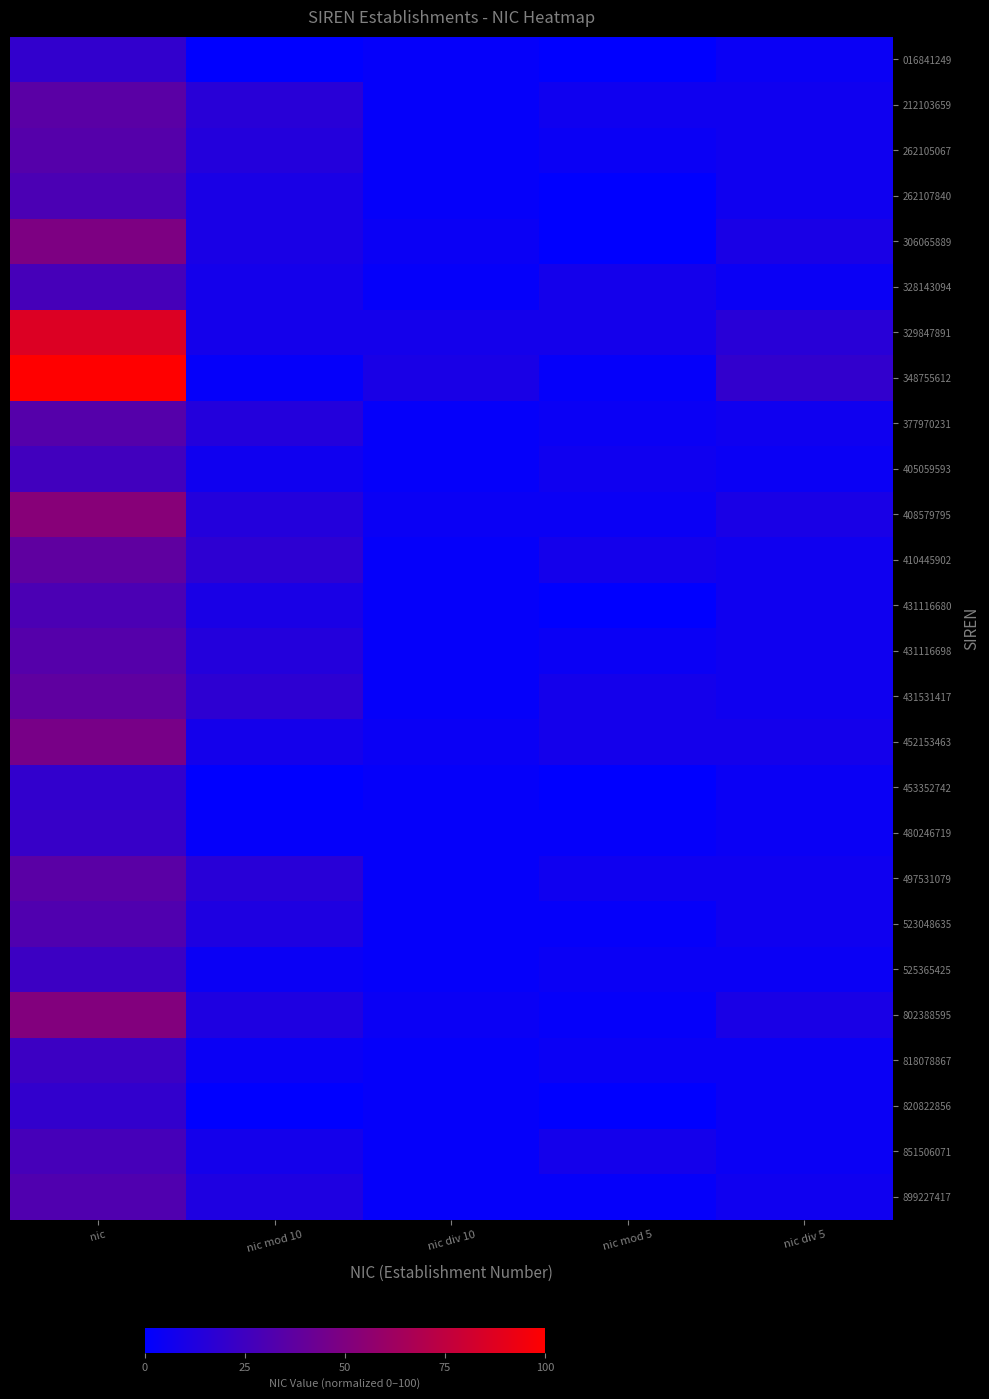

What is the total value across all series at nic mod 10?

235.3